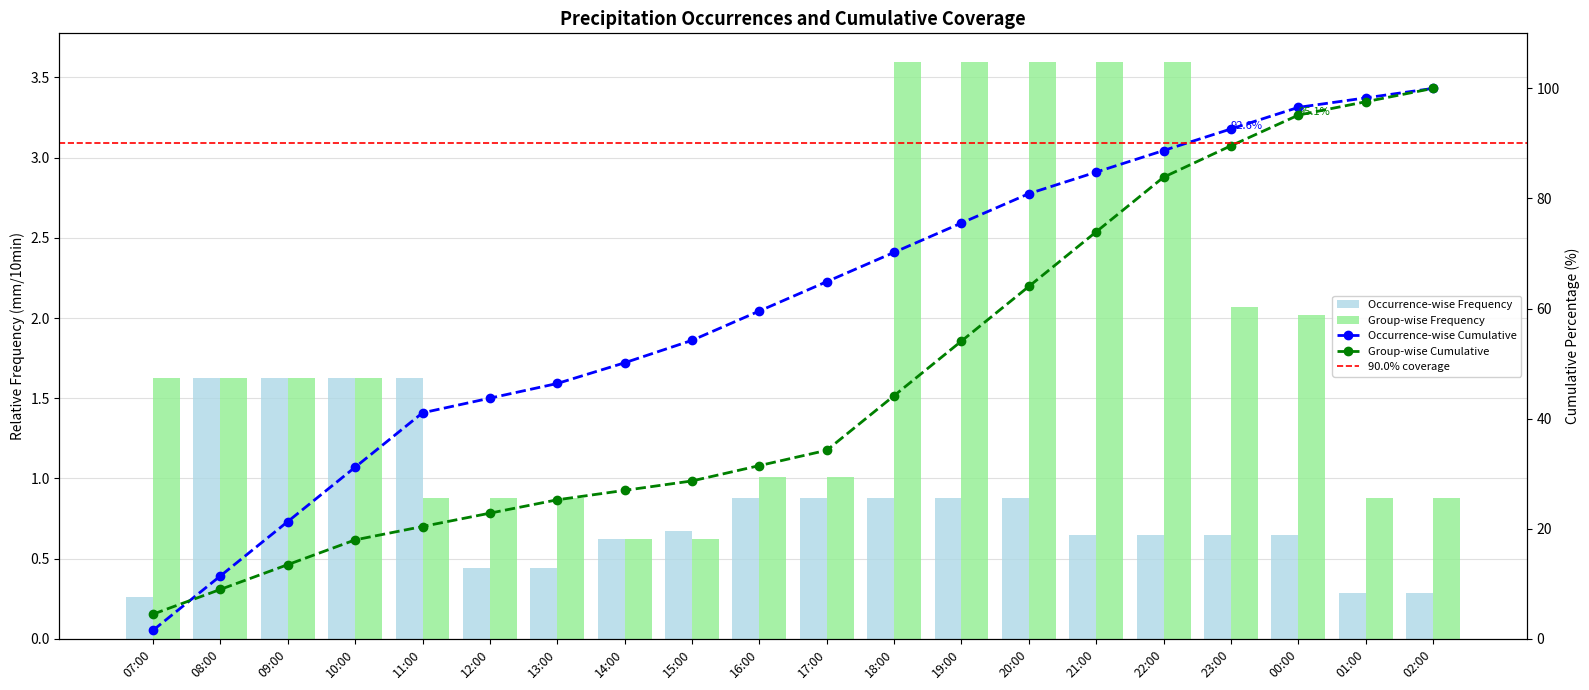

At how many categories does at least one series exceed 1?

14